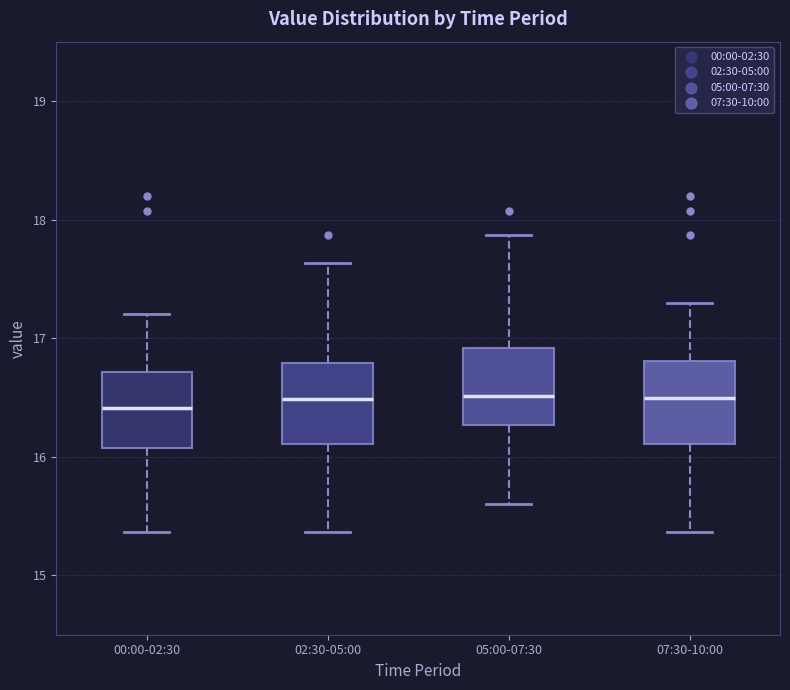

Reading left to right, transcribe this box plot: for each box, give where its median line is, the range the box spans, and where its two whiskers end, as read against the y-axis. The values are not printed on the chart, so give them approximately, as read against the axis.

00:00-02:30: median 16.4, box 16.1 to 16.7, whiskers 15.4 to 17.2
02:30-05:00: median 16.5, box 16.1 to 16.8, whiskers 15.4 to 17.6
05:00-07:30: median 16.5, box 16.3 to 16.9, whiskers 15.6 to 17.9
07:30-10:00: median 16.5, box 16.1 to 16.8, whiskers 15.4 to 17.3